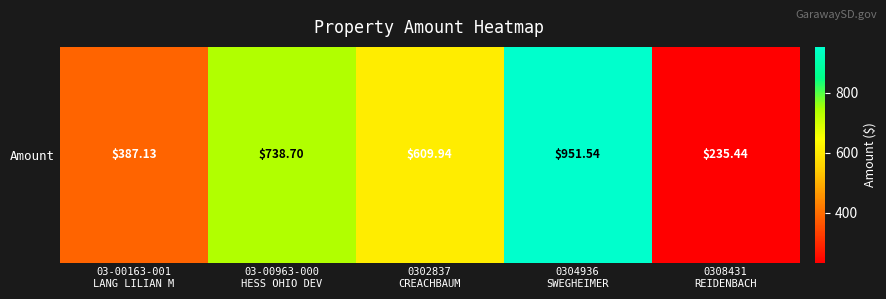

Approximately how many times larger is the value at 0308431
REIDENBACH compared to 03-00163-001
LANG LILIAN M?

0.6